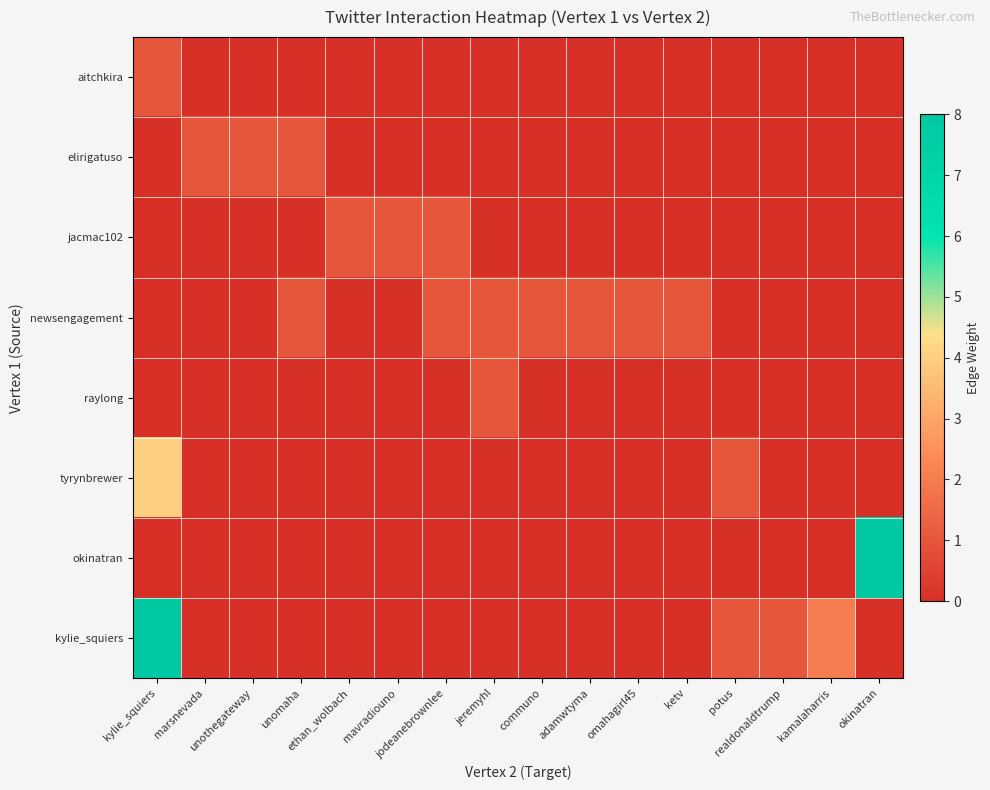

At which category is the sum across all series the highest?

kylie_squiers